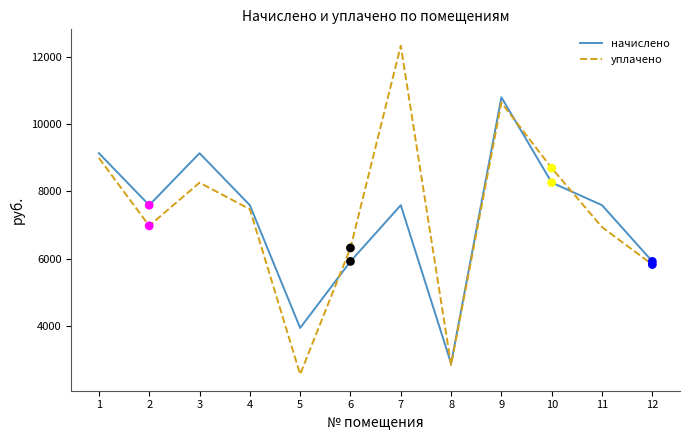

At how many categories does at least one series exceed 4468?

10